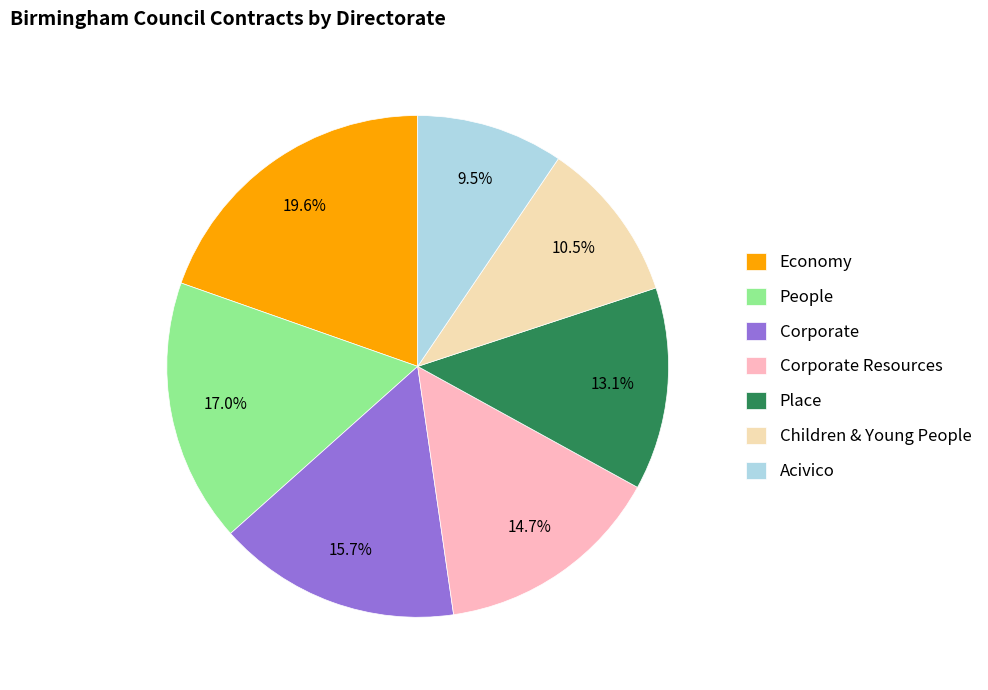

True or false: Corporate Resources accounts for 15% of the total.

True